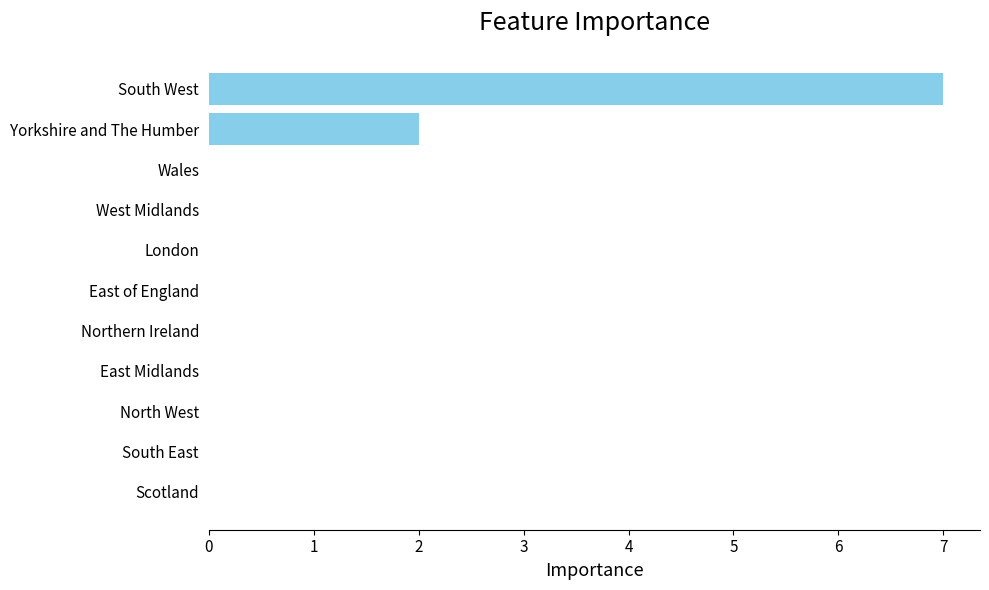

Is it true that the value at Northern Ireland is 4?

False